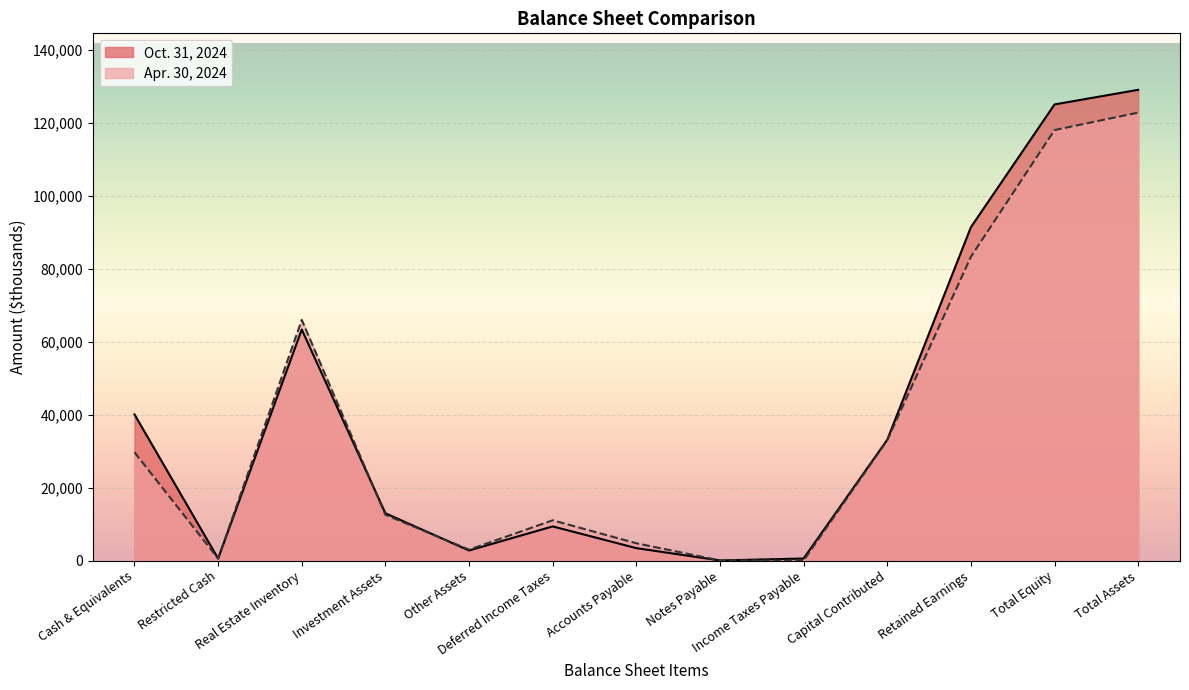

What is the total value across all series at Income Taxes Payable?

563